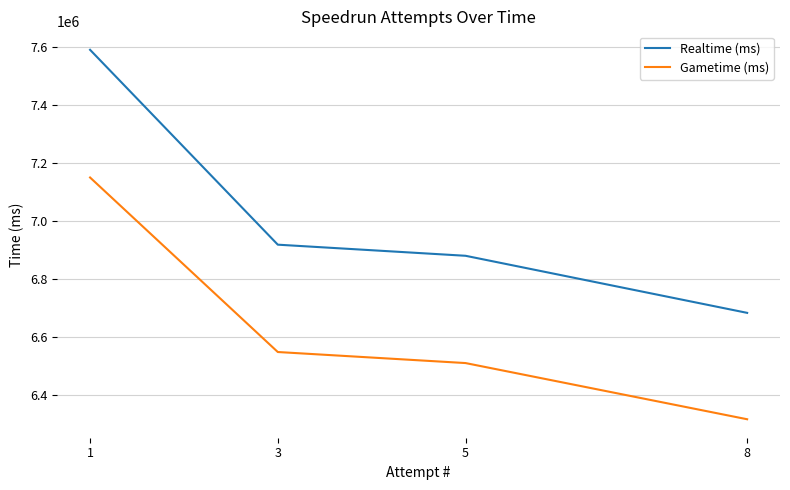

The Realtime (ms) series shows 3901193 at 3. True or false?

False